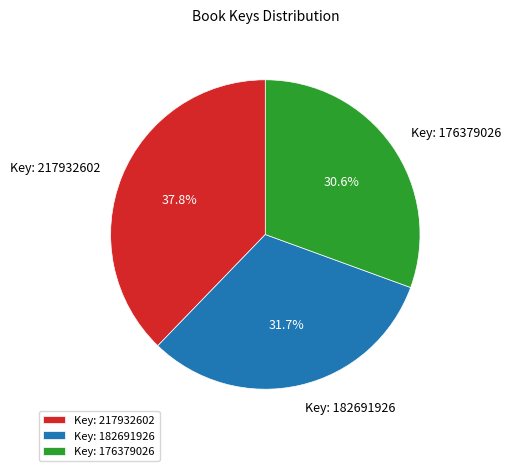

Is the sum of Key: 182691926 and Key: 176379026 greater than half?

Yes